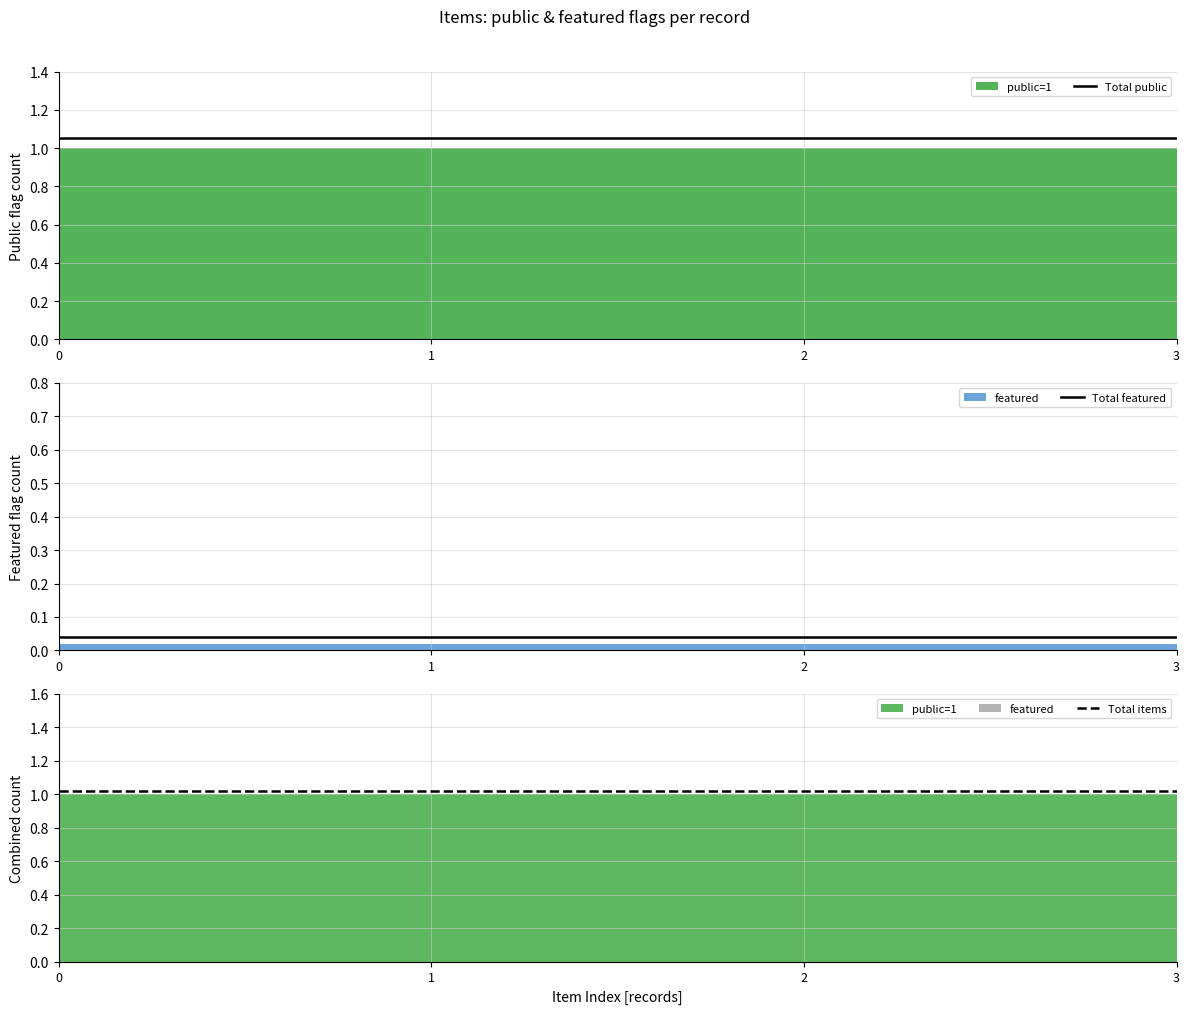

True or false: Total public and Total featured intersect in this chart.

False